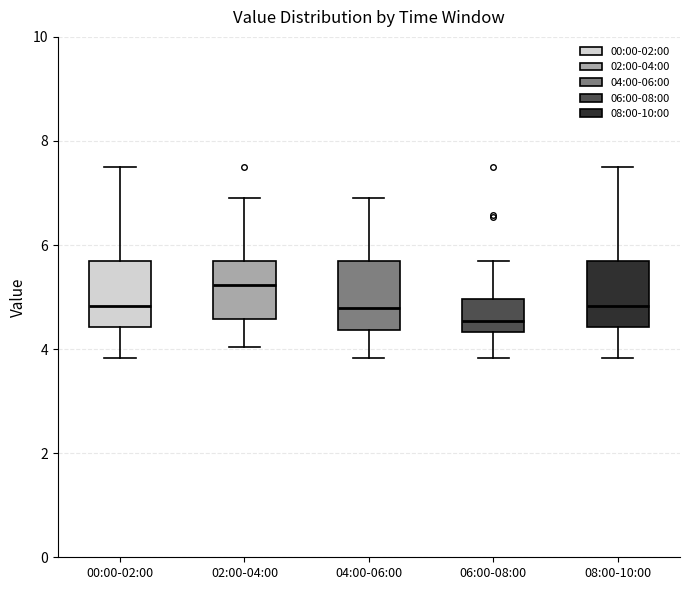

Reading left to right, read every box against the y-axis: the position of its median line, the range the box covers, and the ends of its whiskers. The values are not printed on the chart, so give them approximately, as read against the axis.

00:00-02:00: median 4.8, box 4.4 to 5.8, whiskers 3.8 to 7.6
02:00-04:00: median 5.2, box 4.6 to 5.8, whiskers 4.0 to 7.0
04:00-06:00: median 4.8, box 4.4 to 5.8, whiskers 3.8 to 7.0
06:00-08:00: median 4.6, box 4.4 to 5.0, whiskers 3.8 to 5.8
08:00-10:00: median 4.8, box 4.4 to 5.8, whiskers 3.8 to 7.6